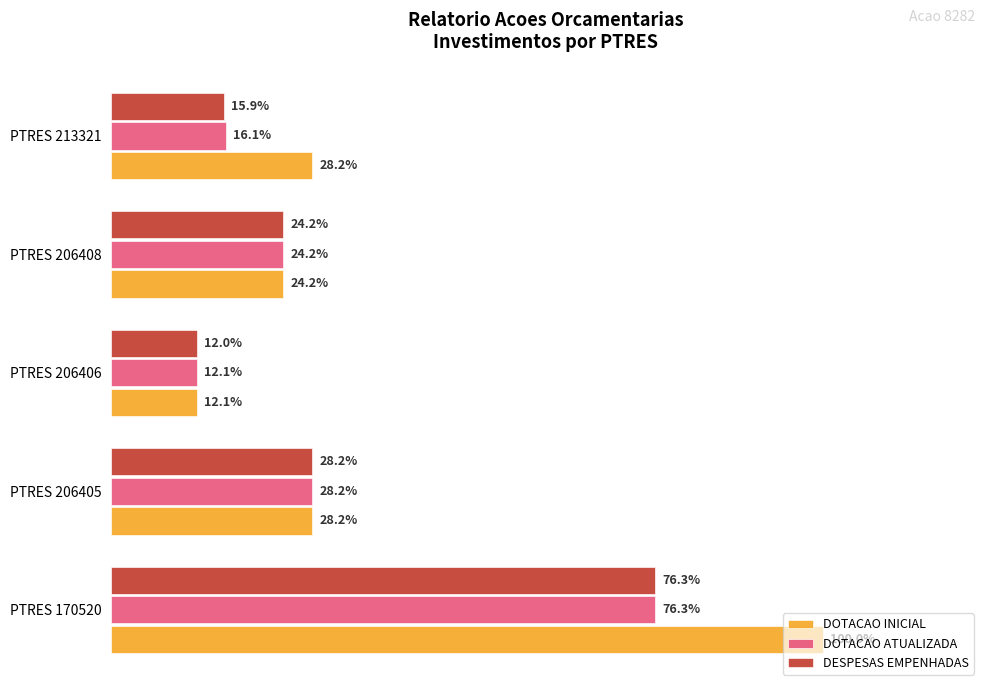

Reading left to right, list all the values displayed in this chart.

DOTACAO INICIAL: 1242072.0	350000.0	150000.0	300000.0	350000.0
DOTACAO ATUALIZADA: 948072.0	350000.0	150000.0	300000.0	200000.0
DESPESAS EMPENHADAS: 948072.0	350000.0	149141.2	300000.0	197000.0